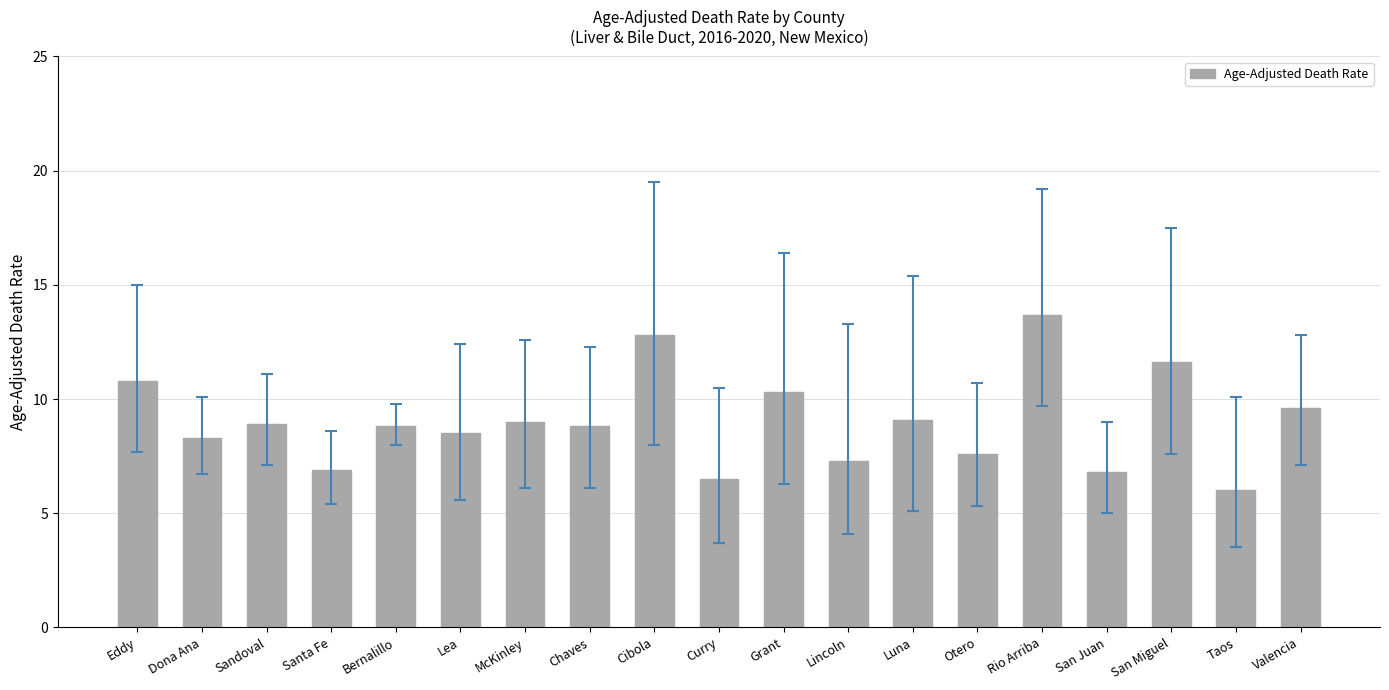

What is the greatest value displayed?

13.7